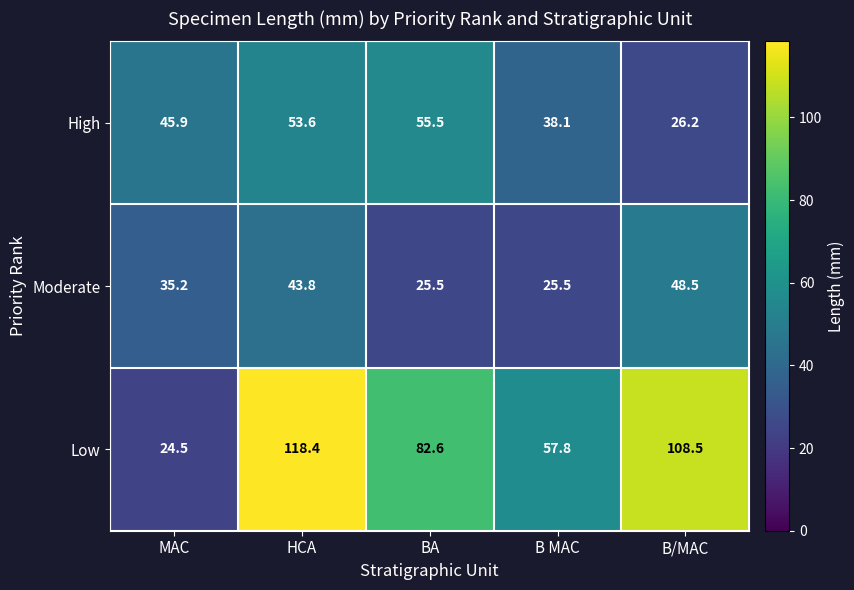

Which series has the widest spread of values?

Low